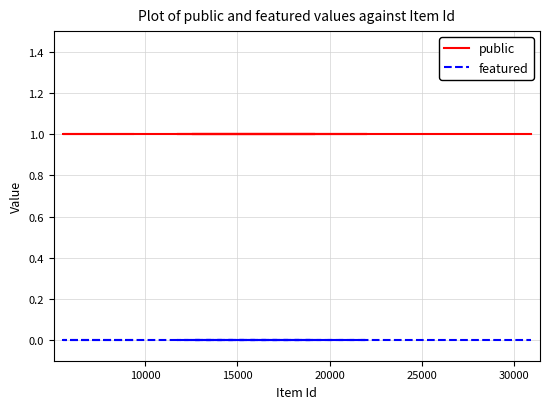

True or false: public and featured cross at least once.

False